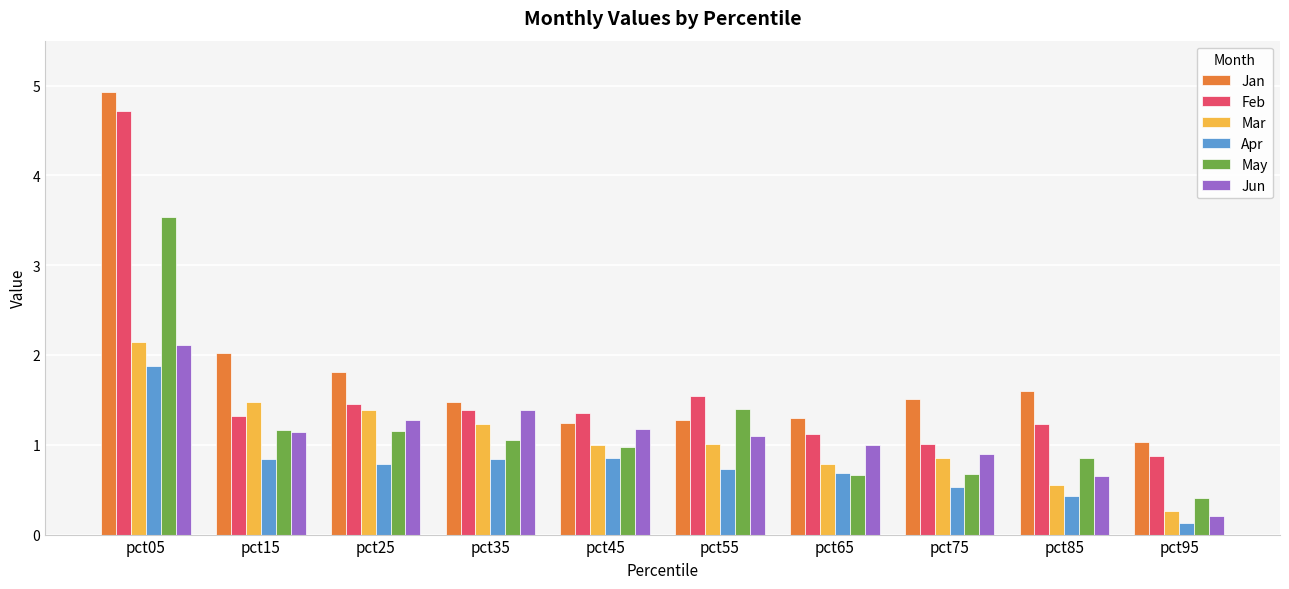

Which series has the largest range (max minus min)?

Jan